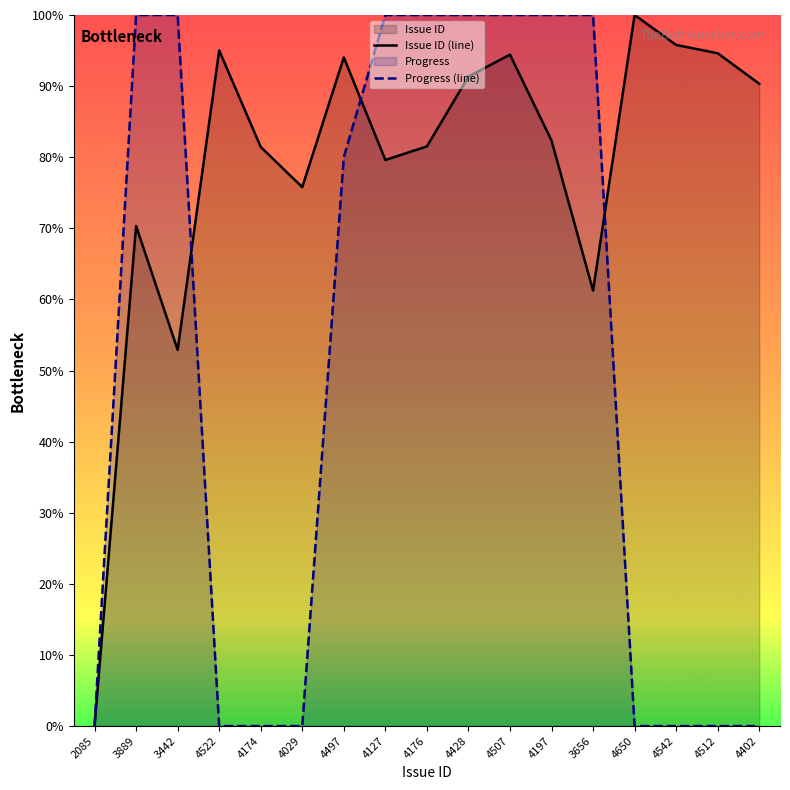

What is the label of the 14th point from the right?

4522